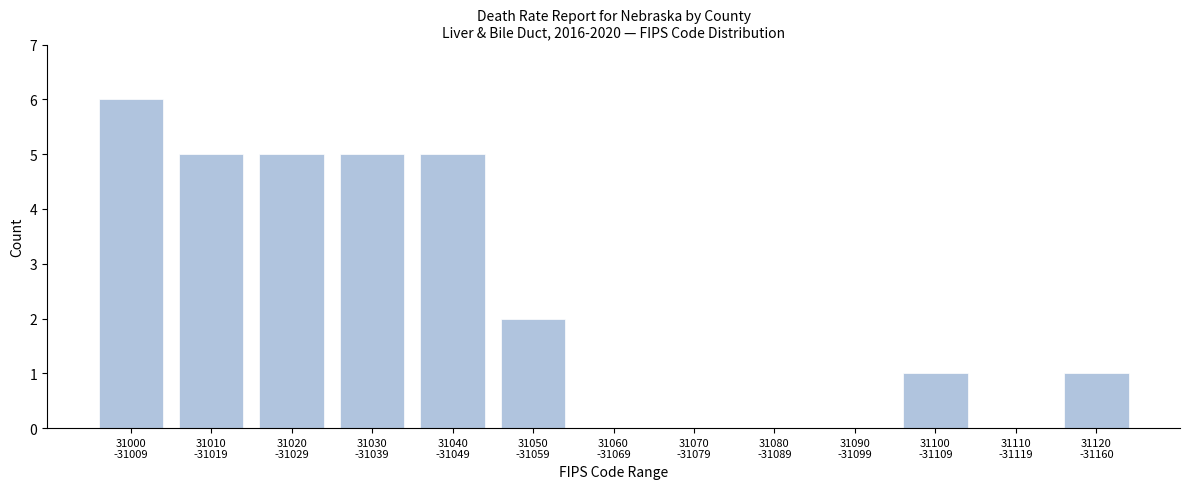

What is the greatest value displayed?

6